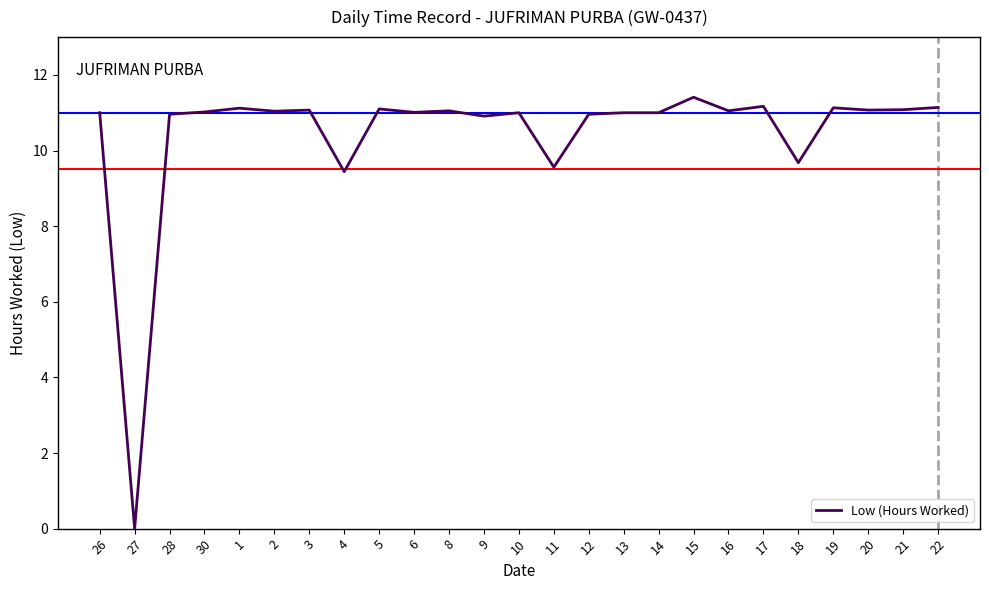

The chart shows a value of 11.0 at 6. True or false?

True